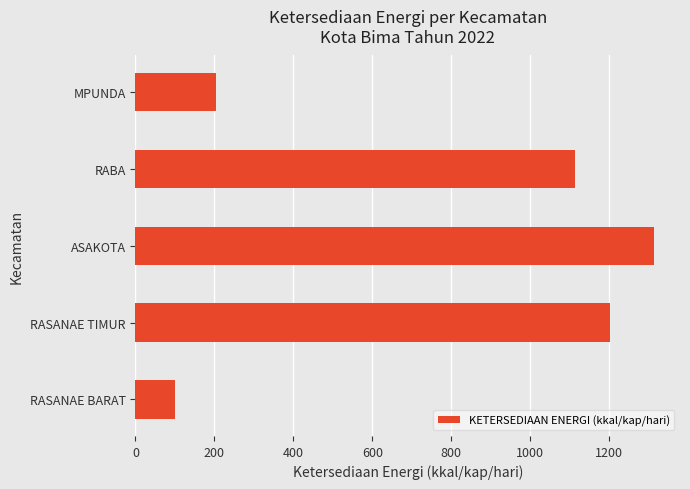

Reading top to bottom, list all the values displayed in this chart.

MPUNDA=205.0	RABA=1112.0	ASAKOTA=1313.2	RASANAE TIMUR=1201.6	RASANAE BARAT=99.3